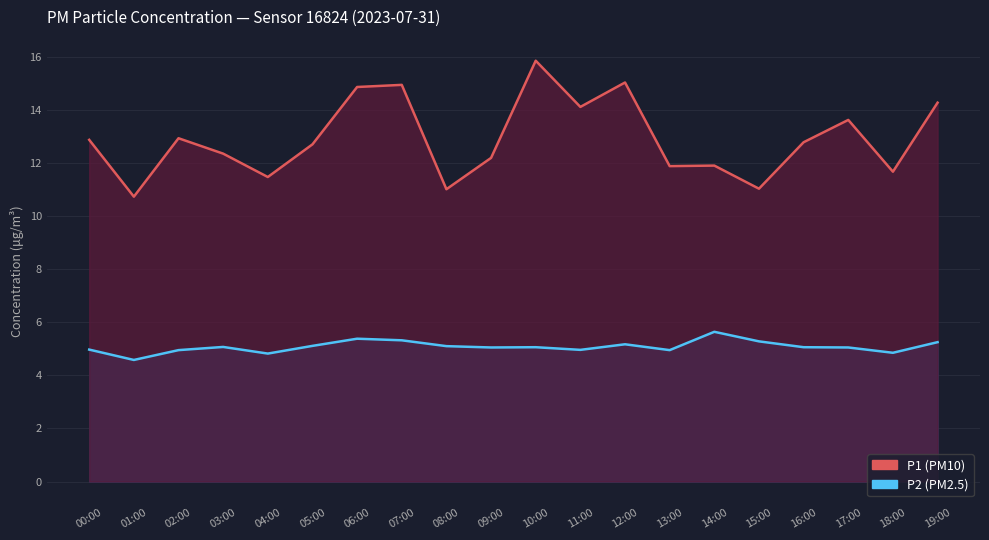

True or false: P2 and P1 cross at least once.

False